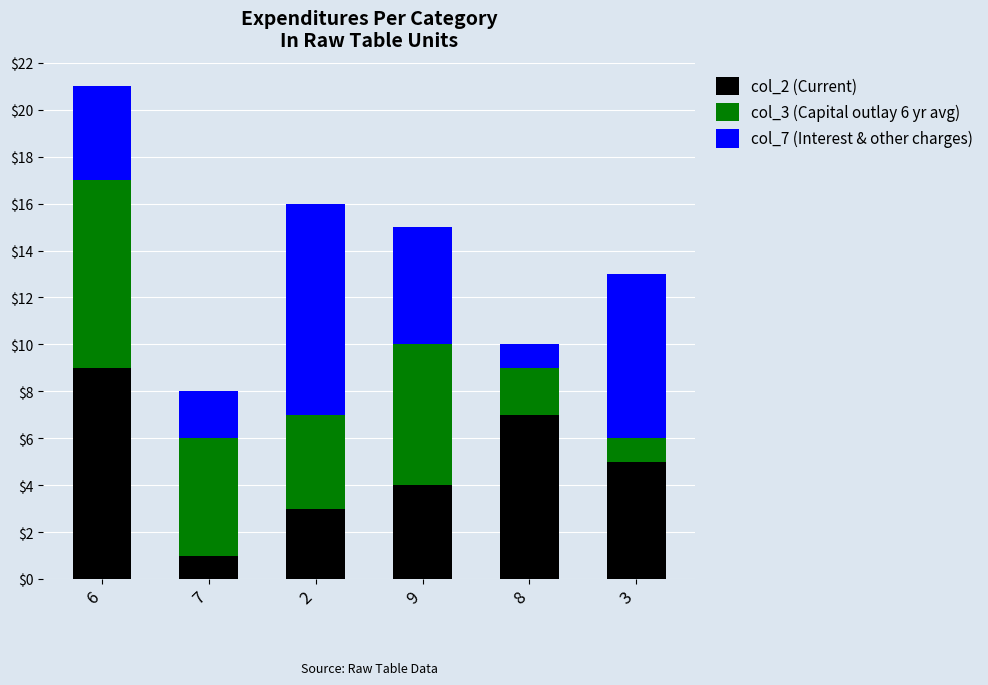

At which category is the sum across all series the highest?

6